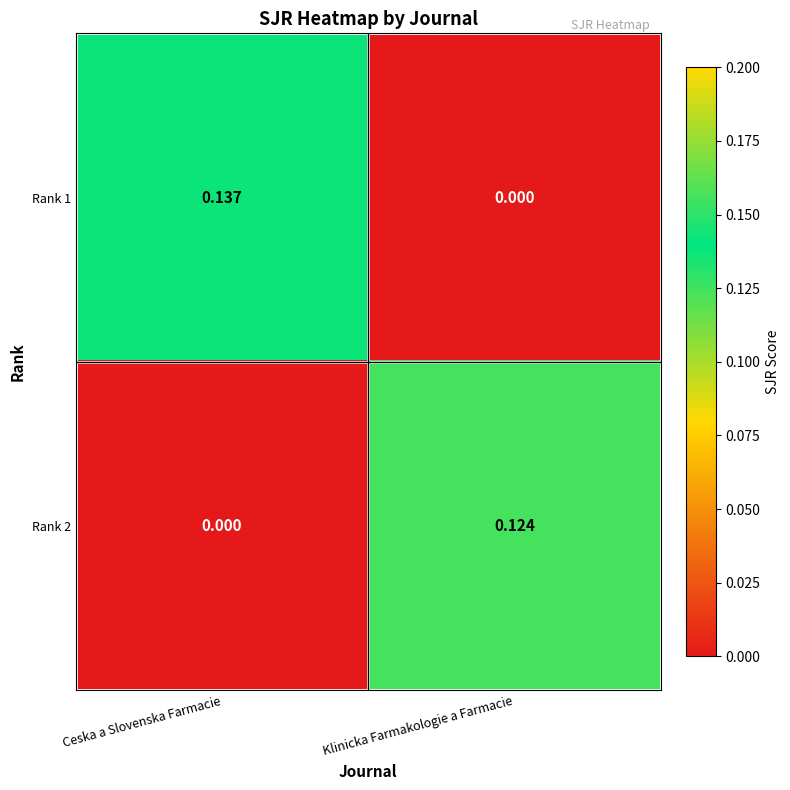

Which category has the highest value in the Rank 1 series?

Ceska a Slovenska Farmacie